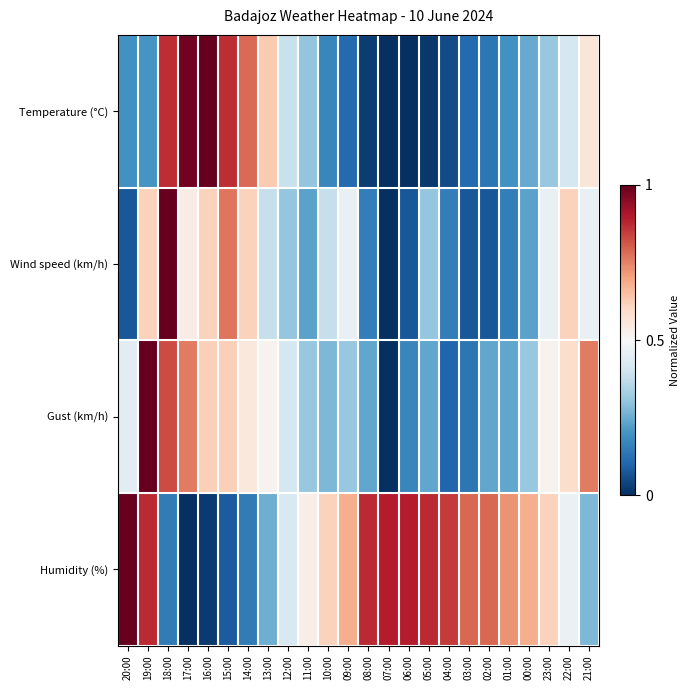

What is the spread (max minus min) of values at 12:00?

0.1